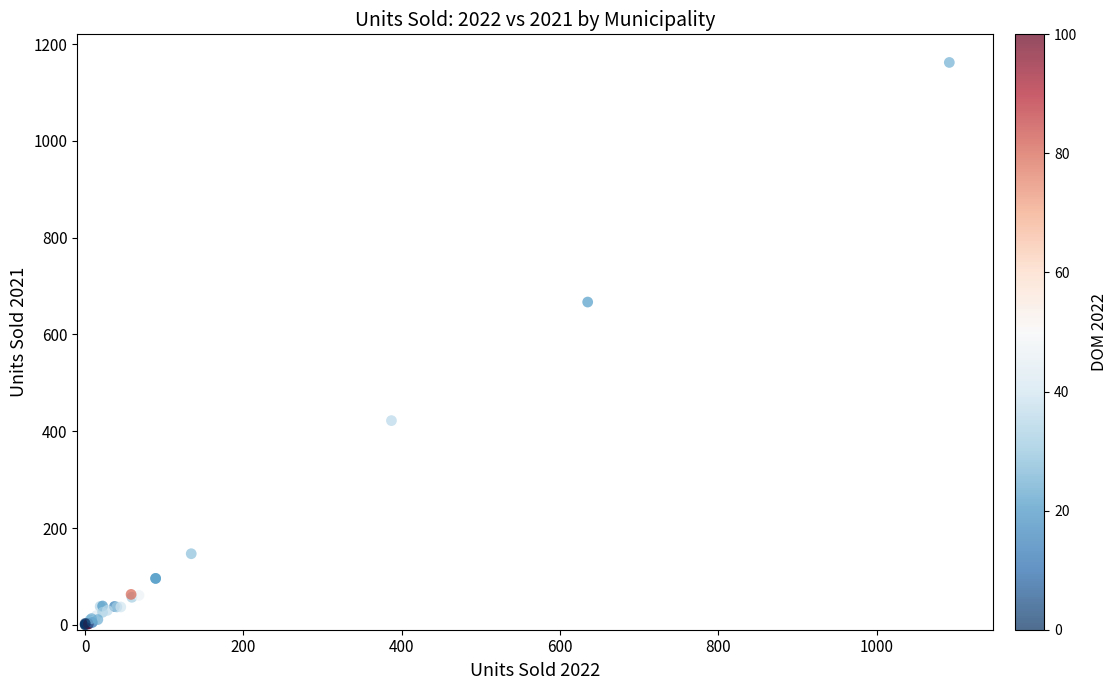

What Y value in the scatter plot is closest to 581?

667